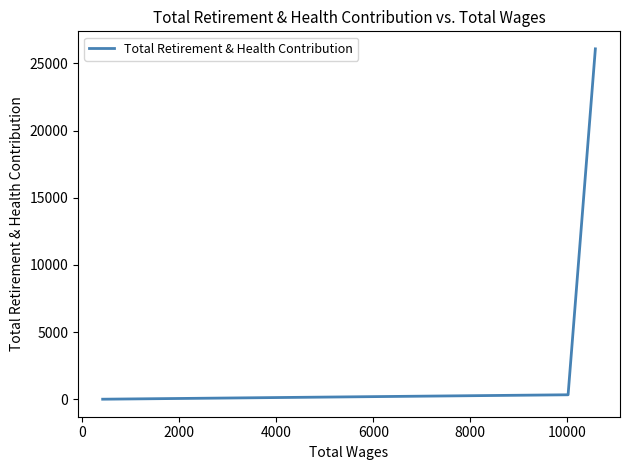

What is the greatest value displayed?

26077